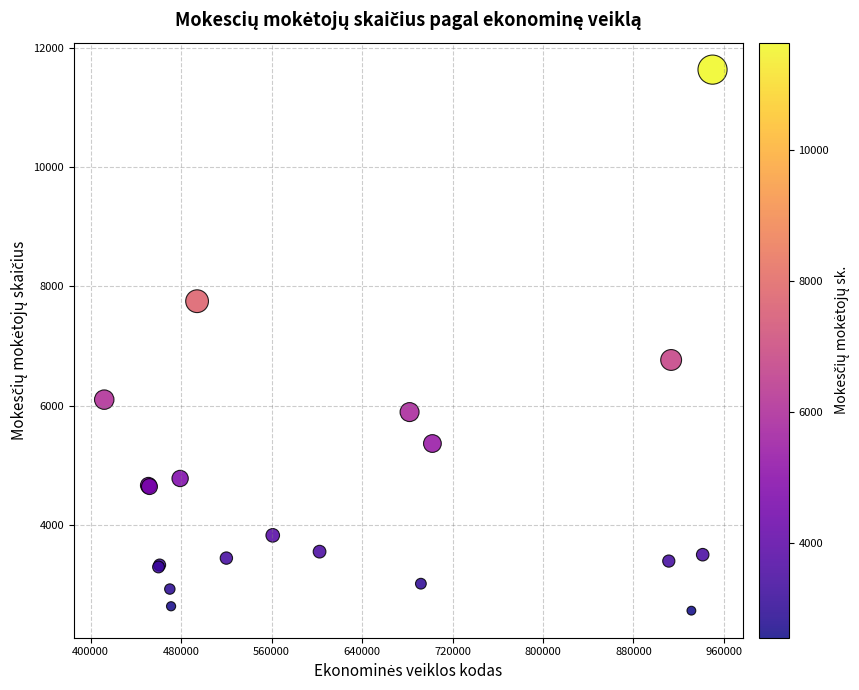

What Y value in the scatter plot is closest to 7099?

6766